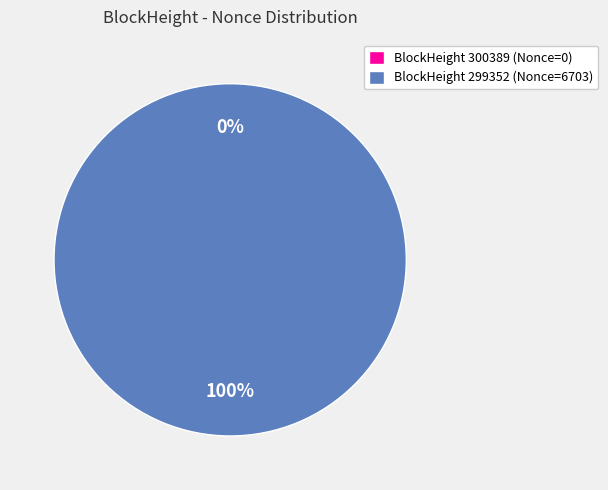

Between 299352 and 300389, which is larger?

299352